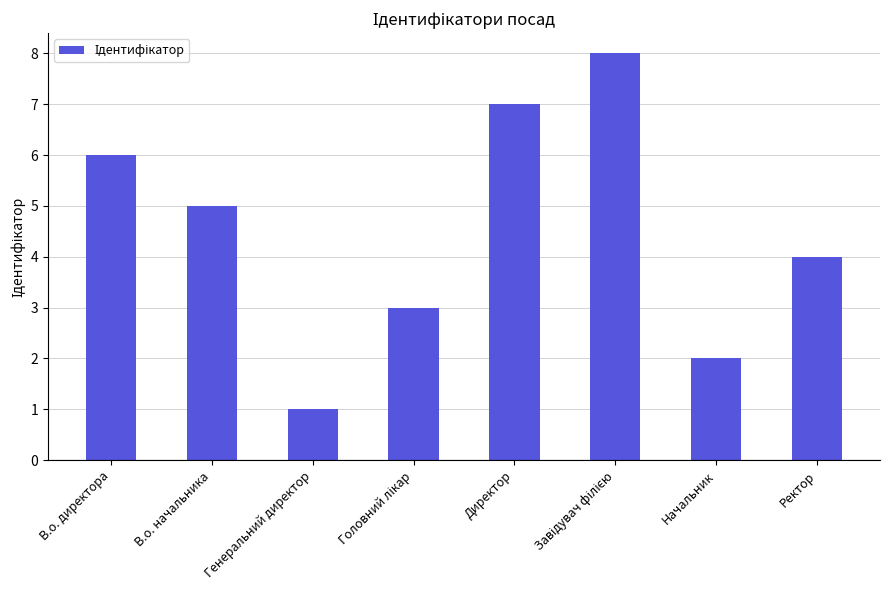

Reading left to right, list all the values displayed in this chart.

6	5	1	3	7	8	2	4